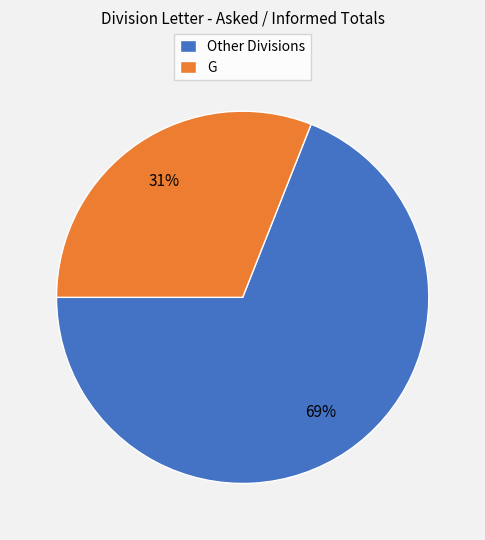

How many slices are in this pie chart?

2